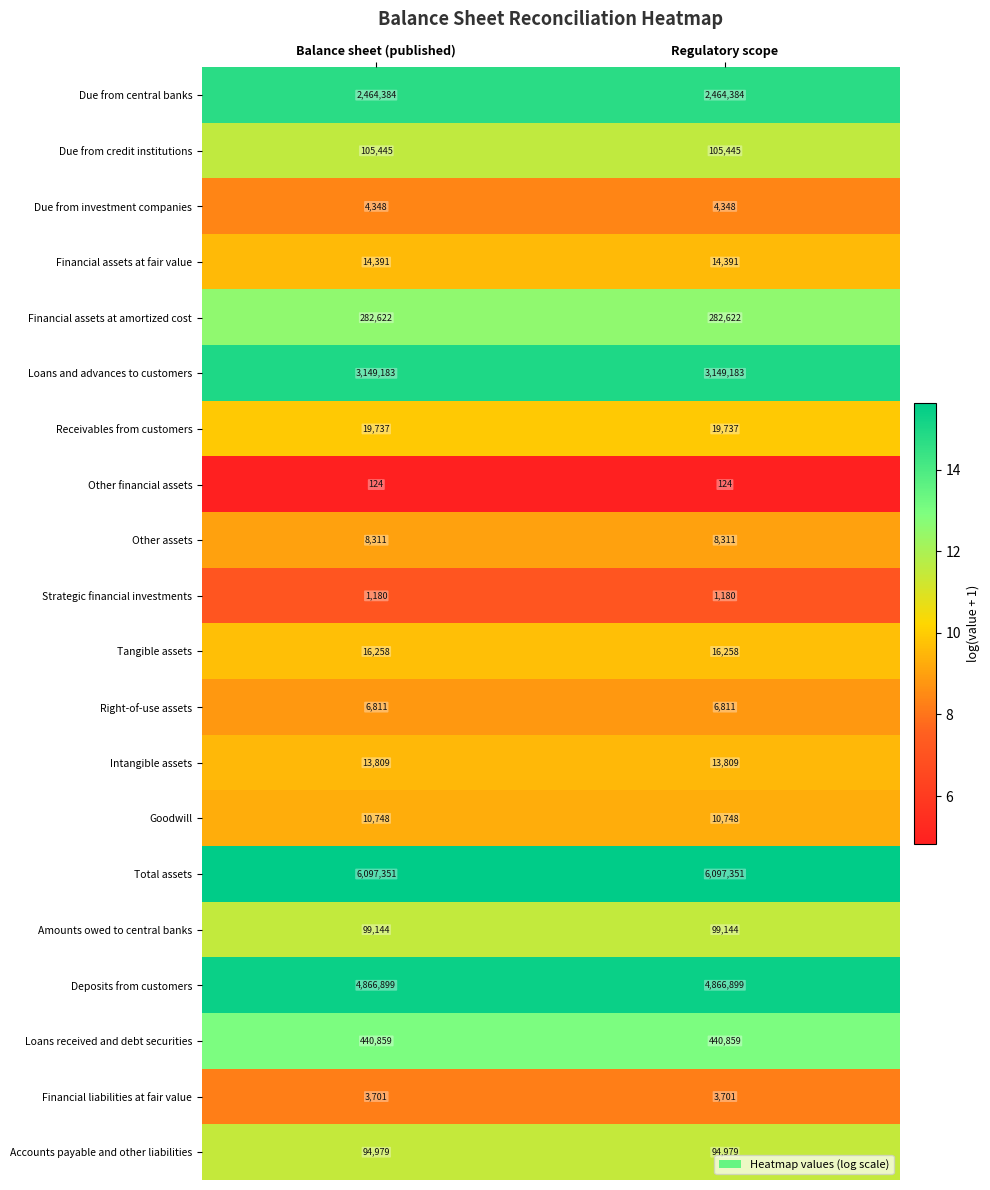

What is the average value of the Accounts payable and other liabilities series?

94979